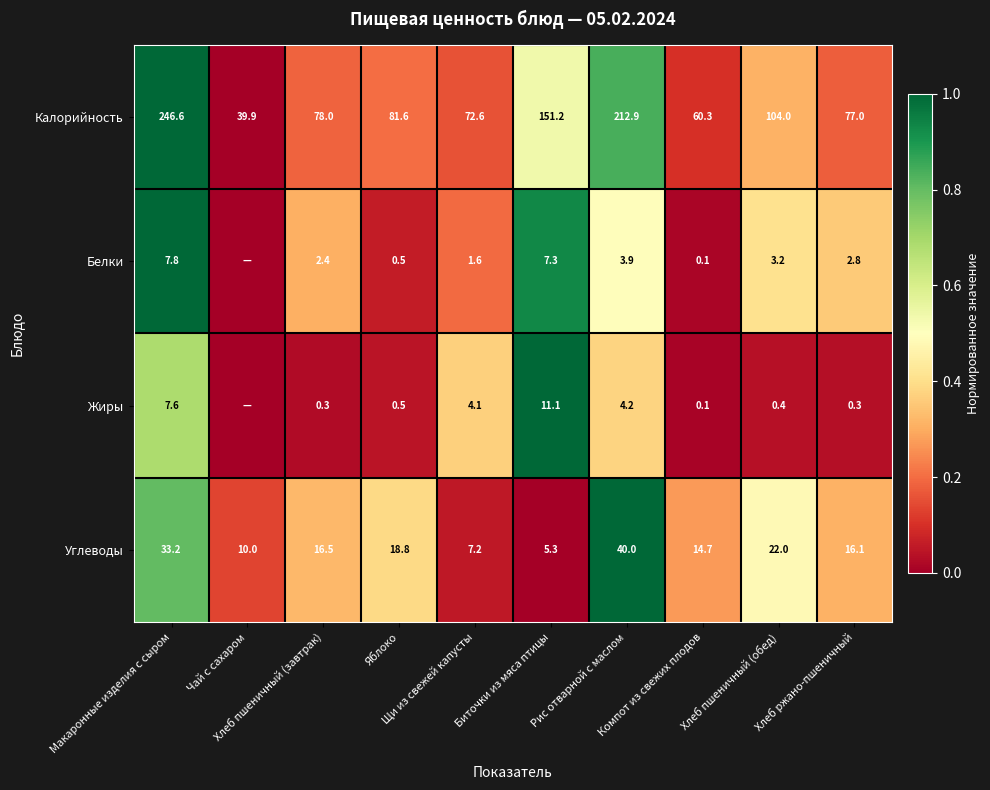

Which series changed the most between Компот из свежих плодов and Хлеб ржано-пшеничный?

Калорийность